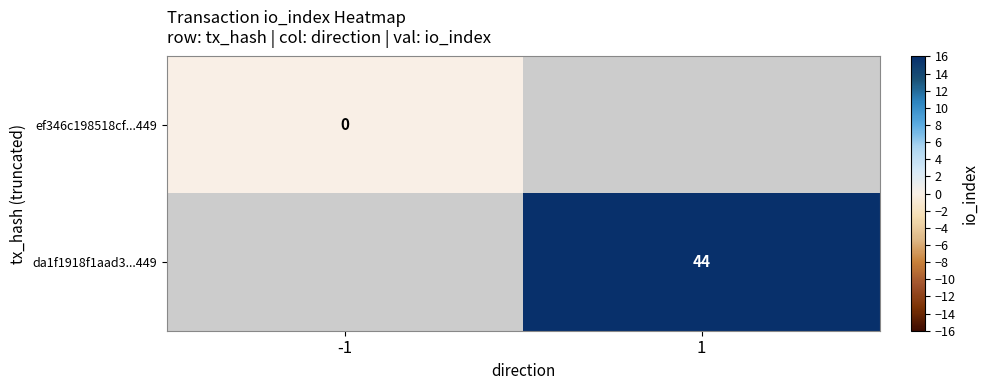

The da1f1918f1aad3...449 series shows 44 at 1. True or false?

True